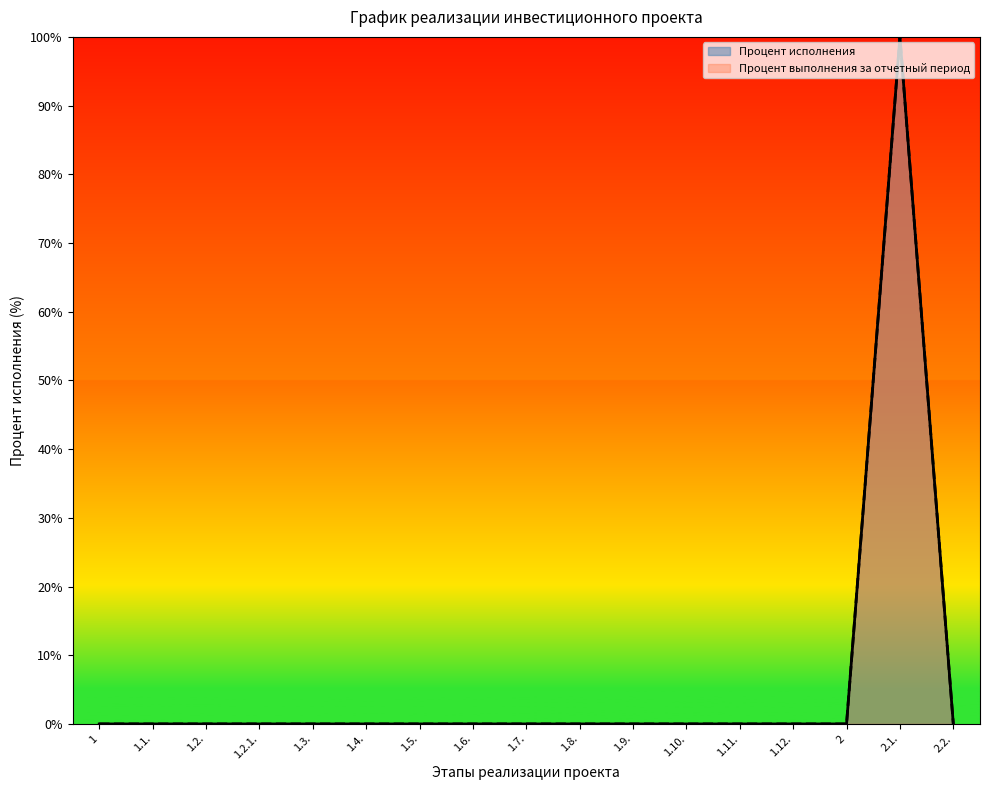

At how many categories does at least one series exceed 43?

1